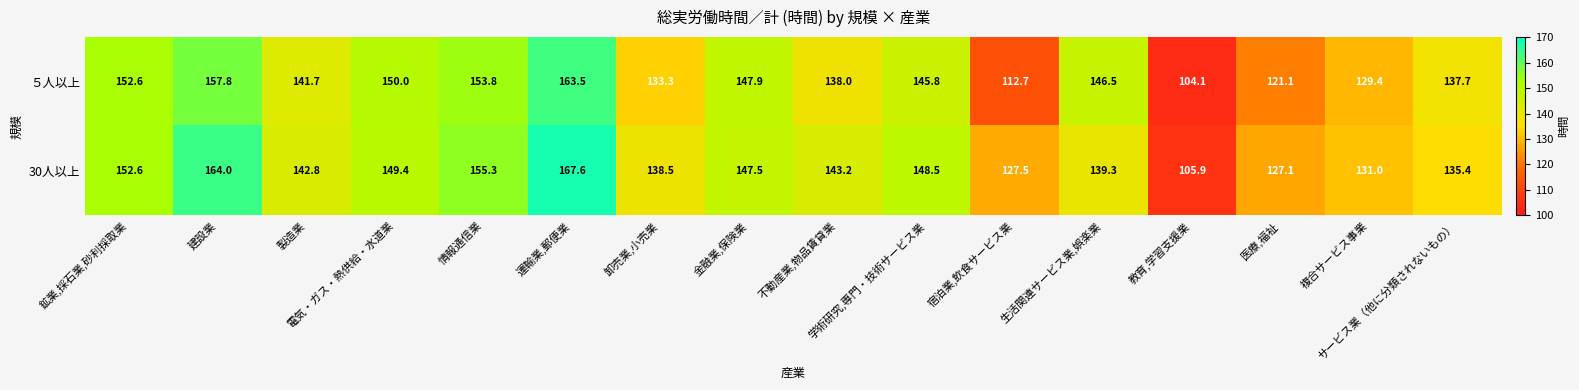

What is the smallest value displayed?

104.1